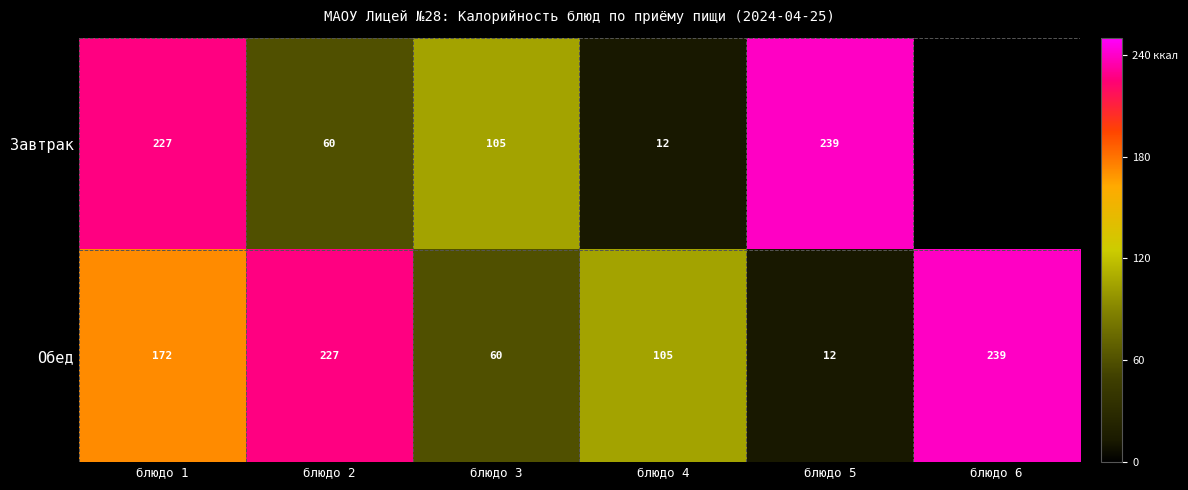

At which label is Обед closest to 125?

блюдо 4